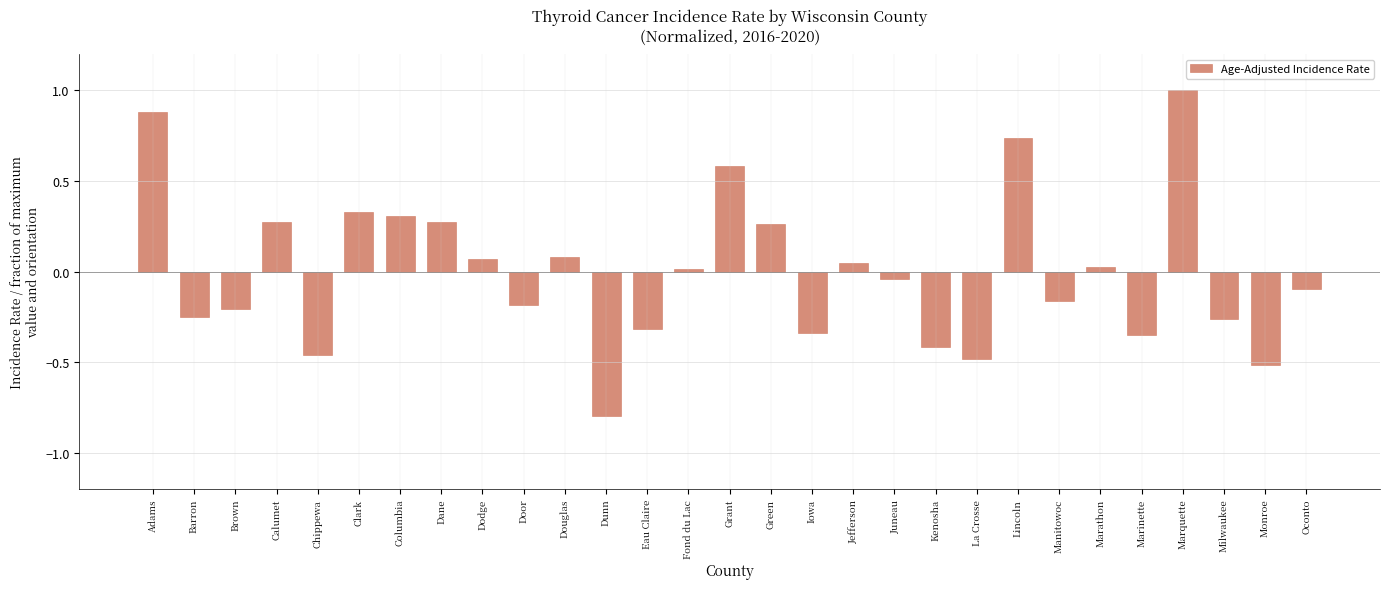

At which label does the data first exceed 0?

Adams